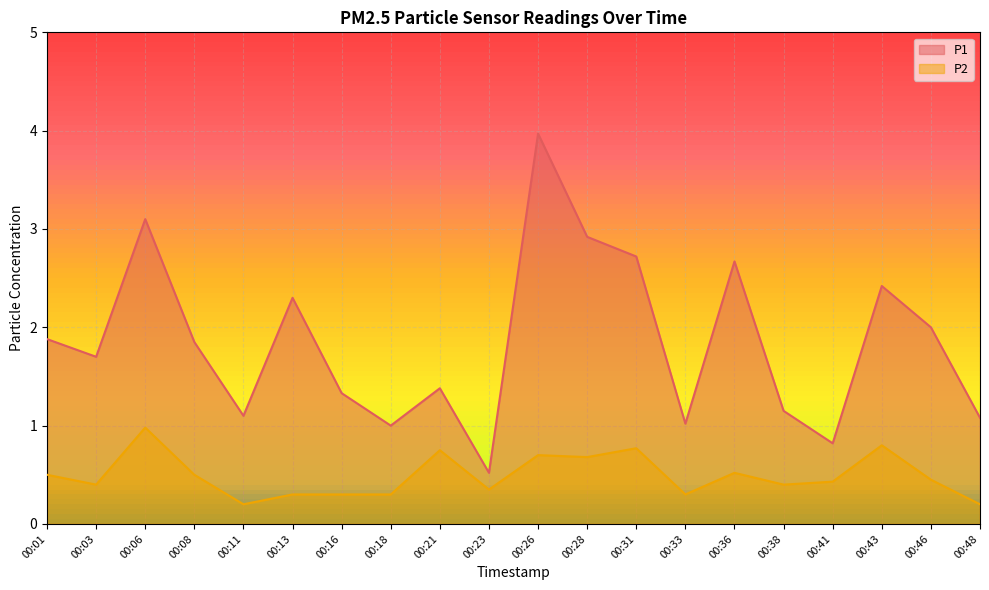

What are all the series names shown in the legend?

P1, P2